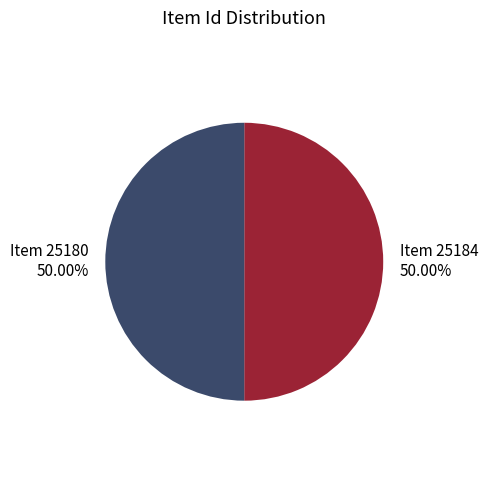

To the nearest percent, what portion does Item 25180 represent?

50%